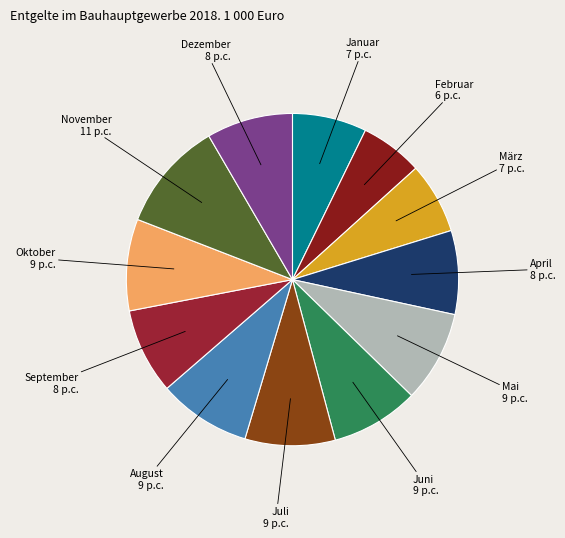

Is it true that November is 11% of the pie?

True